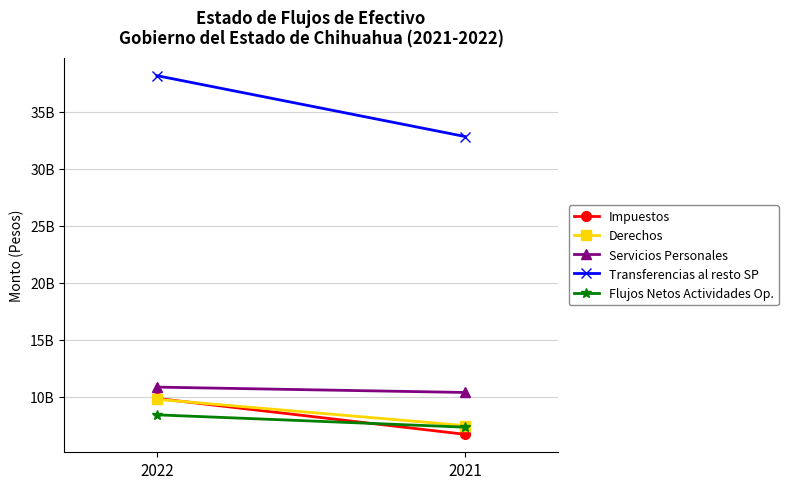

Reading right to left, list all the values displayed in this chart.

Impuestos: 6688510549	9836477694
Derechos: 7455470097	9762534732
Servicios Personales: 10363197493	10834289415
Transferencias al resto SP: 32824683793	38168366690
Flujos Netos Actividades Op.: 7319179219	8400030391